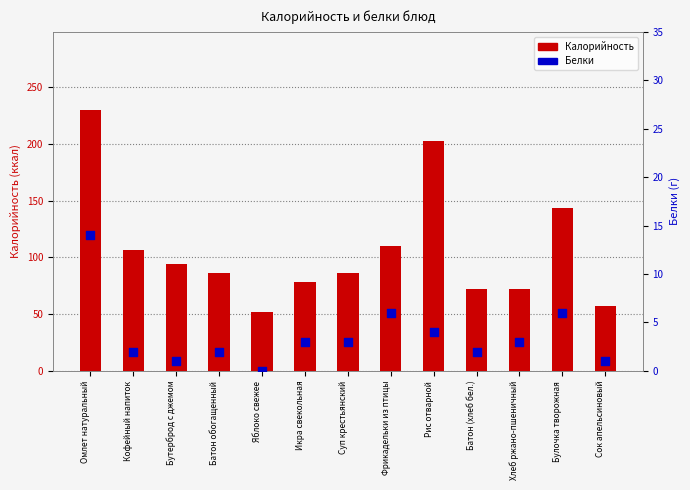

Which series has the largest total across all categories?

Калорийность